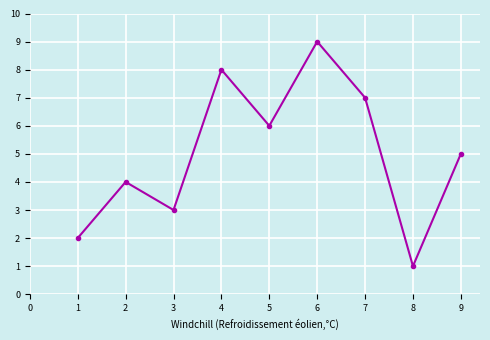

True or false: the data shows 1 at 3.

False